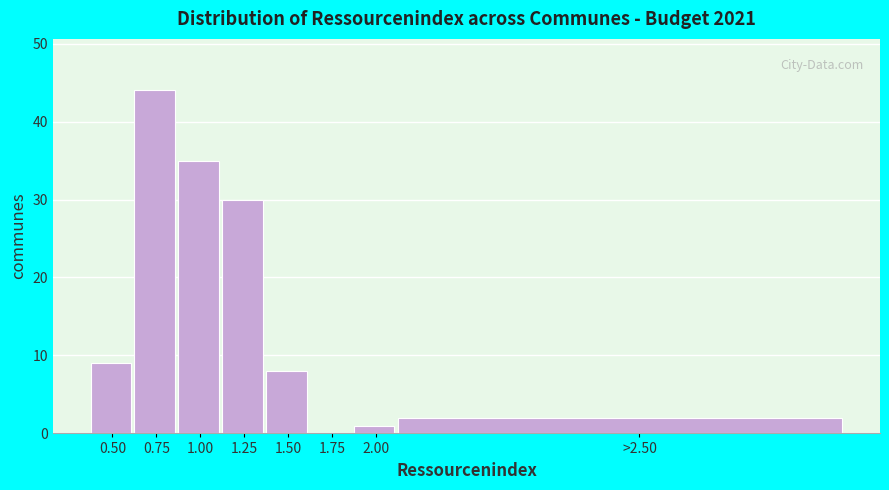

Reading left to right, extract all data points from this chart.

0.50=9	0.75=44	1.00=35	1.25=30	1.50=8	1.75=0	2.00=1	>2.50=2